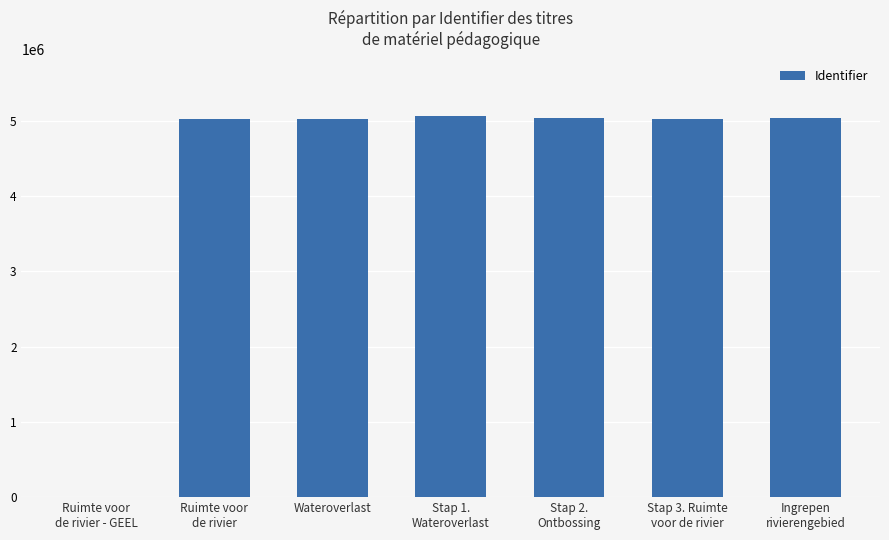

How many distinct data groups are displayed?

1